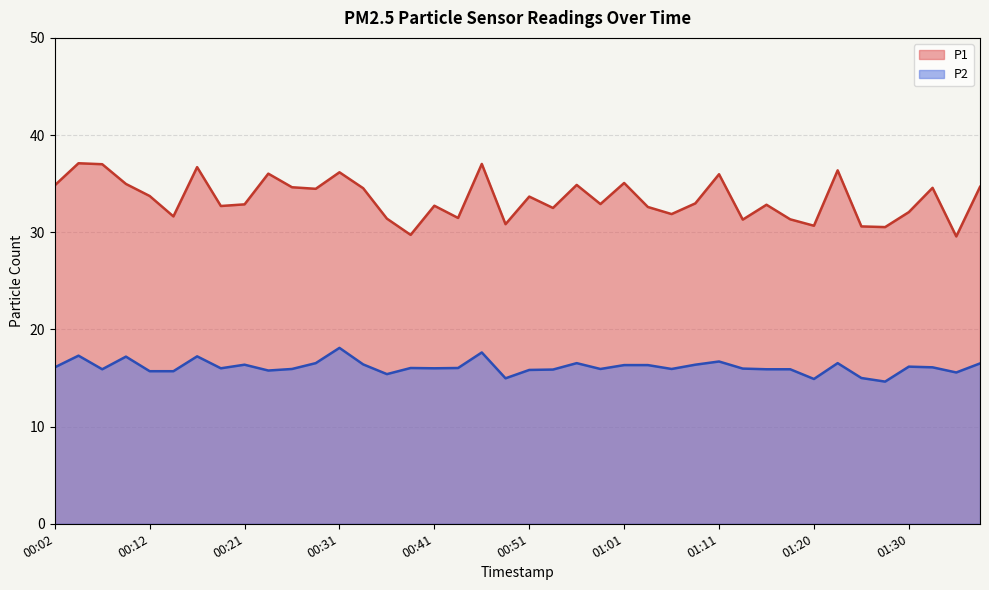

What is the minimum value for P2?

14.6